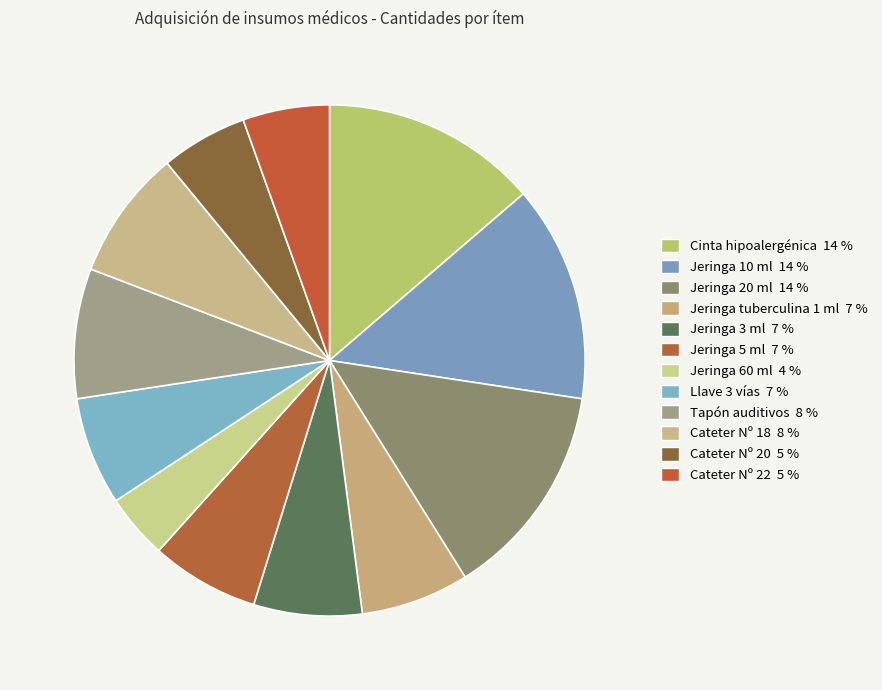

What portion of the pie excludes Cateter Nº 18?

91.8%